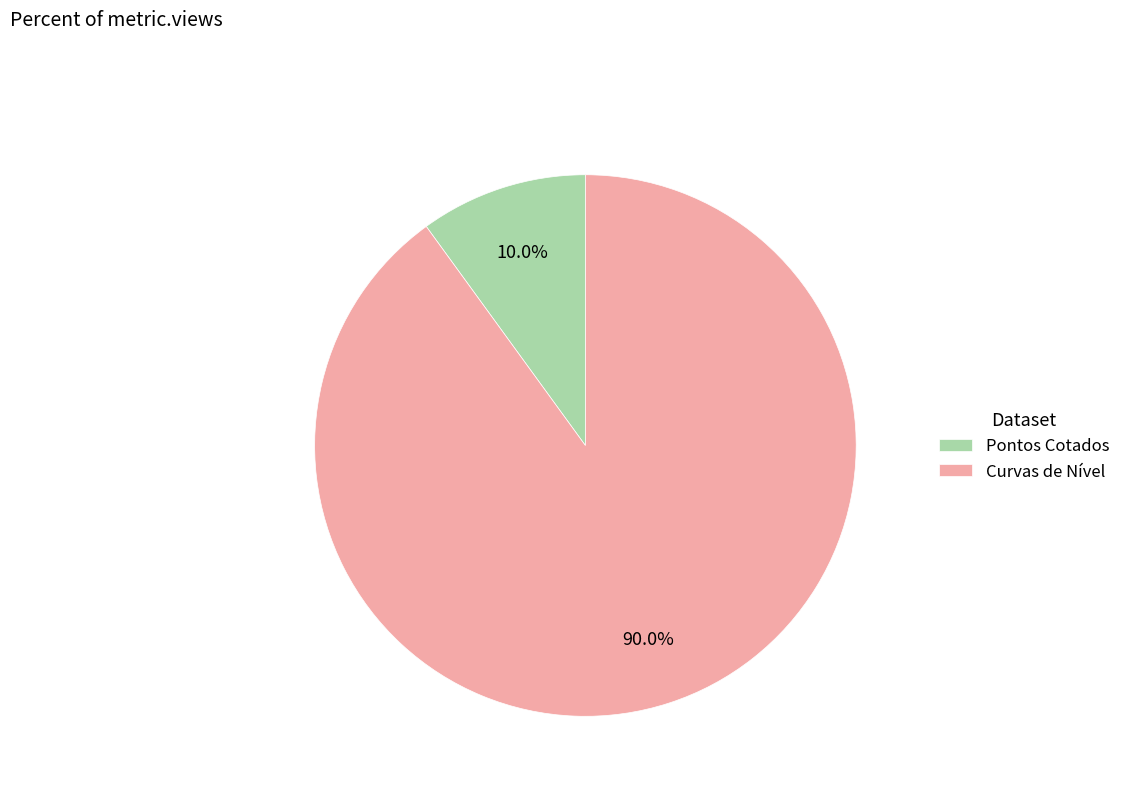

To the nearest percent, what is the combined percentage of Pontos Cotados and Curvas de Nível?

100%